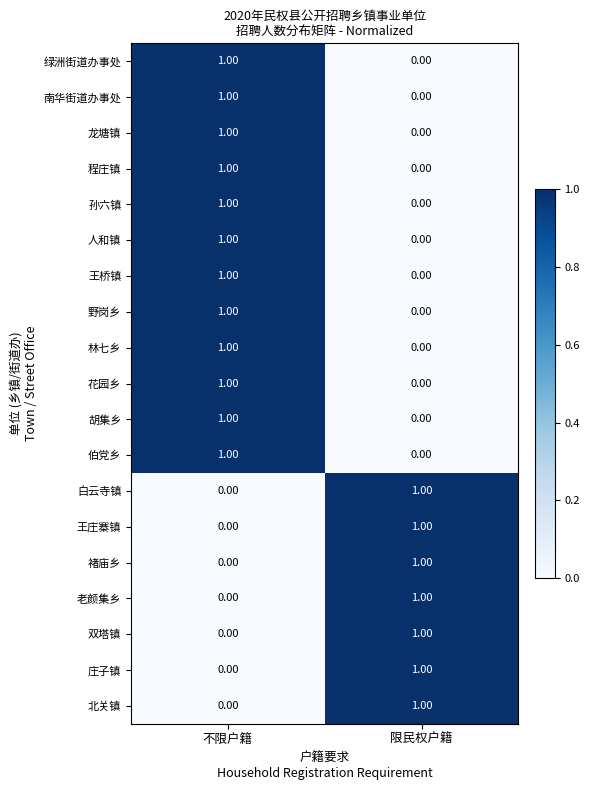

Where is 老颜集乡 nearest to the value 0?

不限户籍